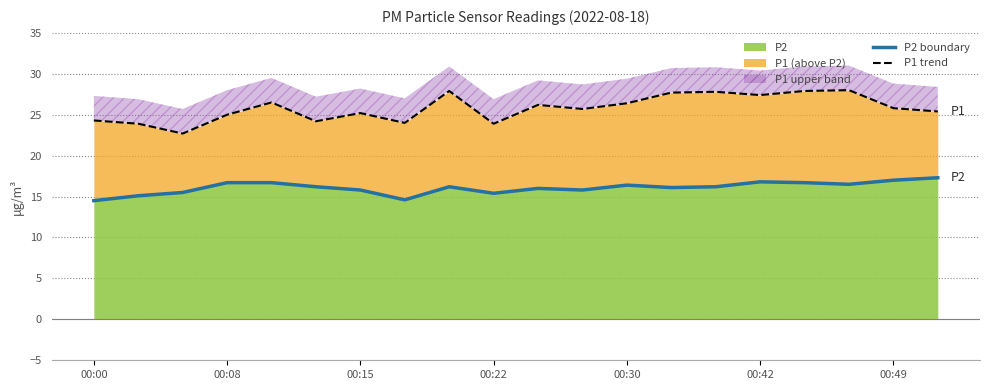

In P1 trend, how many points are lower than both neighbors (excluding endpoints)?

6